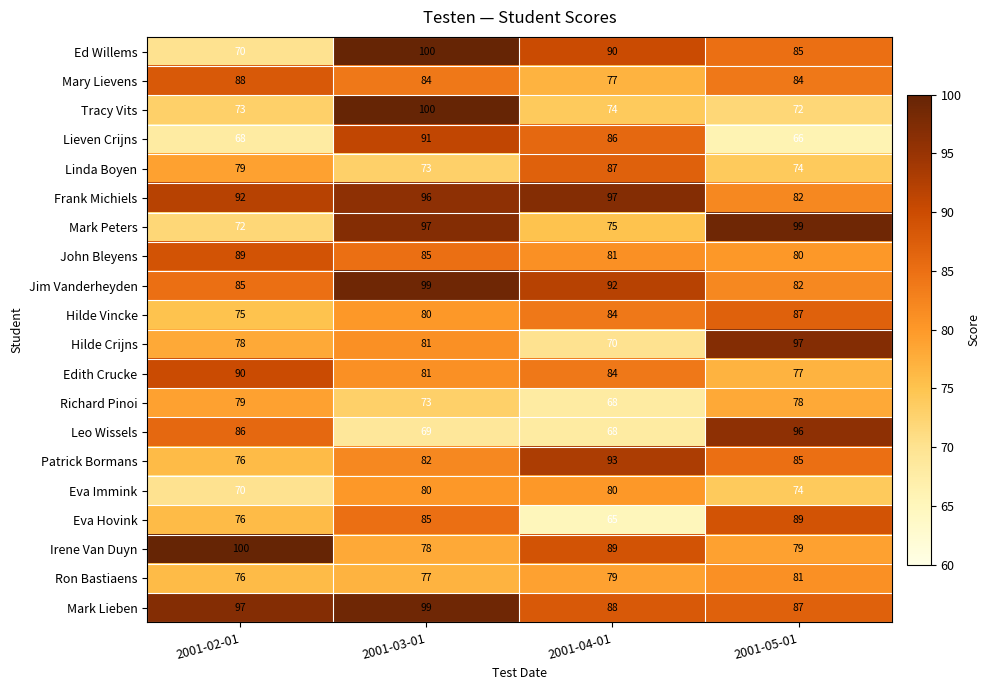

What is the difference between the maximum and minimum values in the Lieven Crijns series?

25